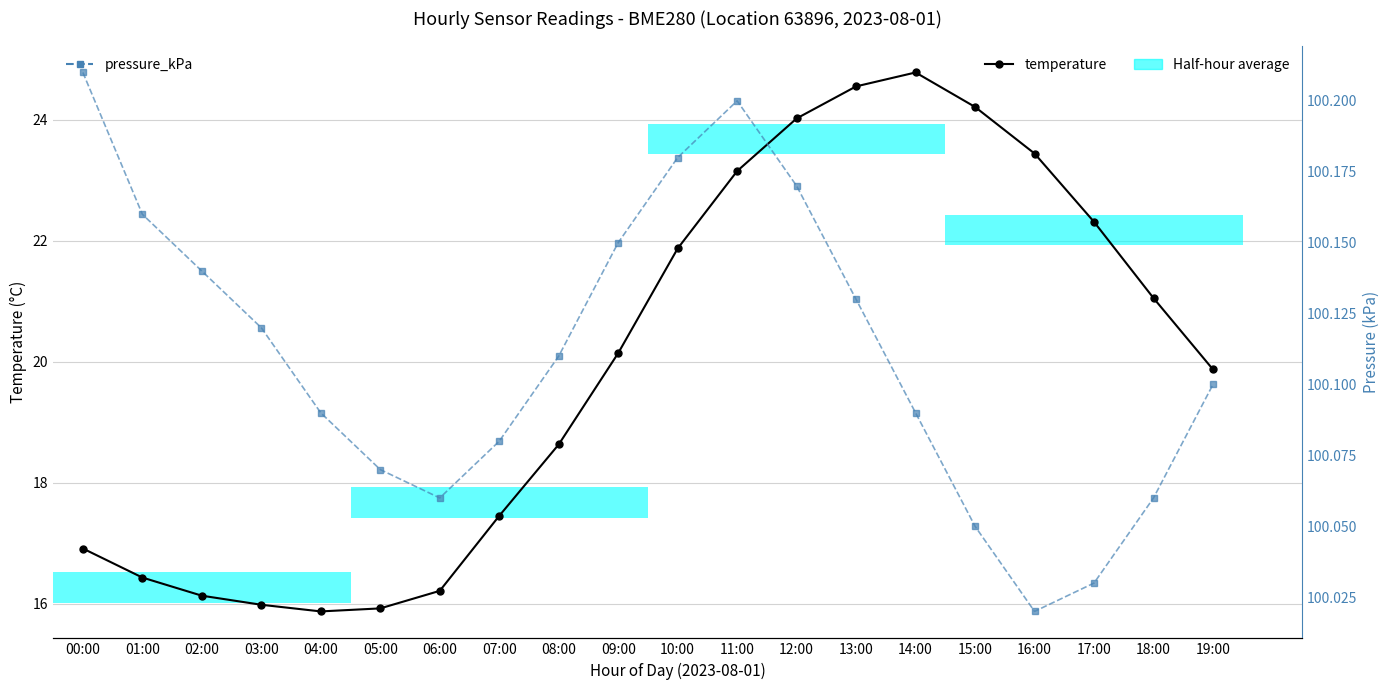

The pressure_kPa series shows 67.0 at 12:00. True or false?

False